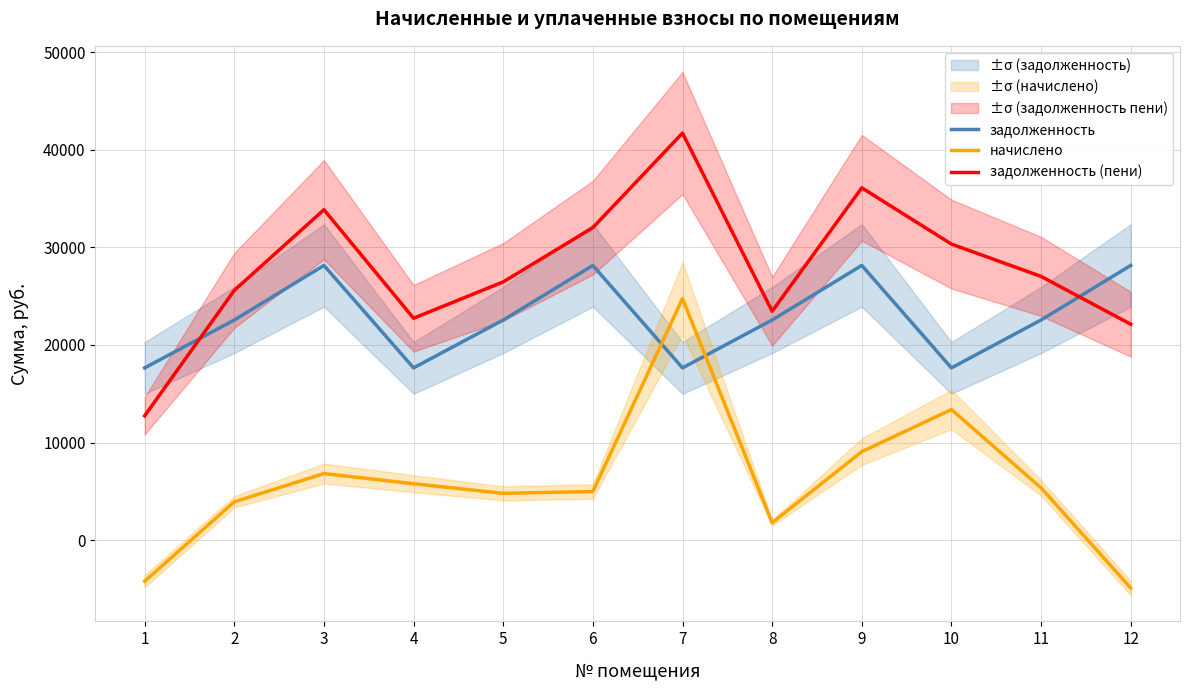

Which category has the lowest value across all series?

12